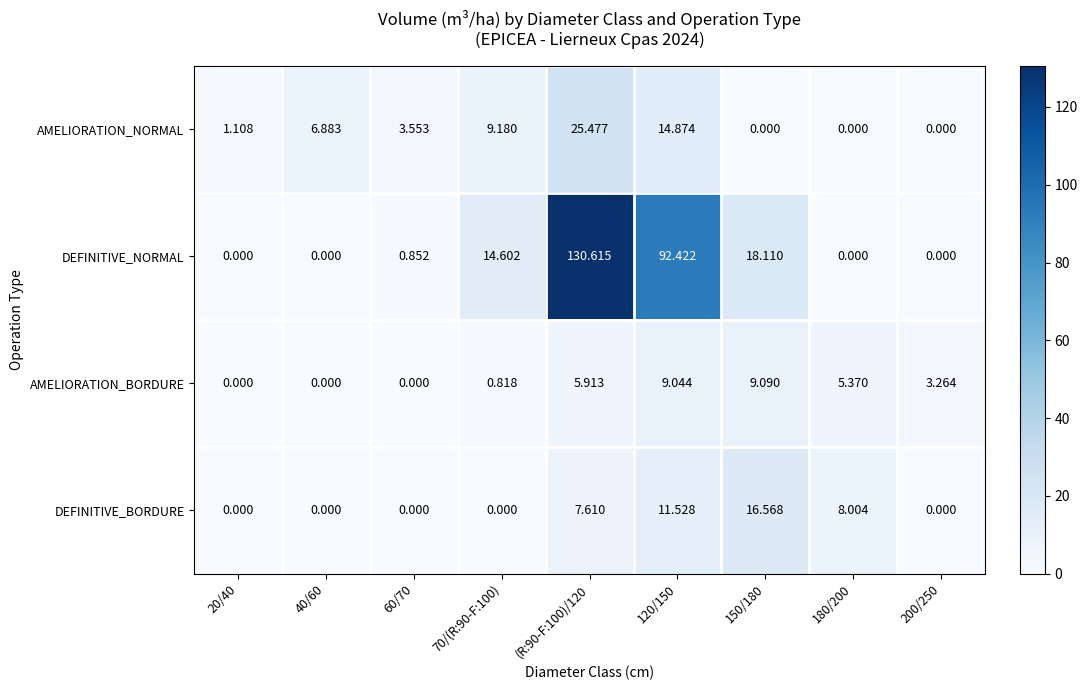

Is the value of AMELIORATION_NORMAL at 70/(R:90-F:100) greater than the value of DEFINITIVE_BORDURE at 40/60?

Yes